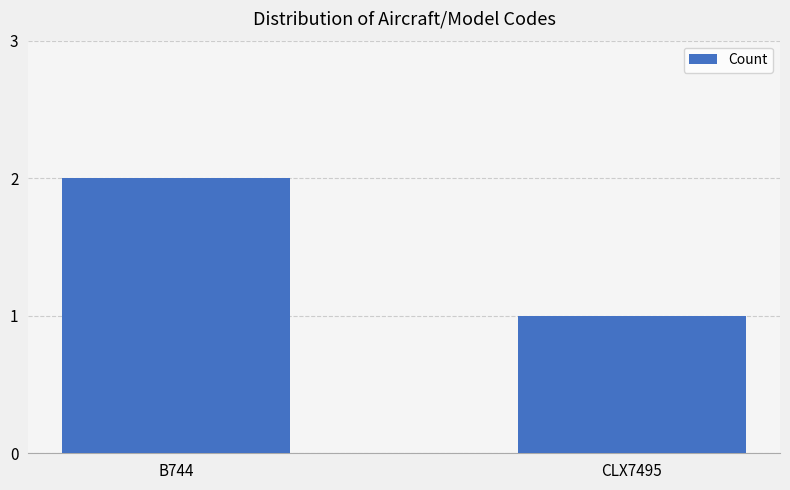

The chart shows a value of 2 at B744. True or false?

True